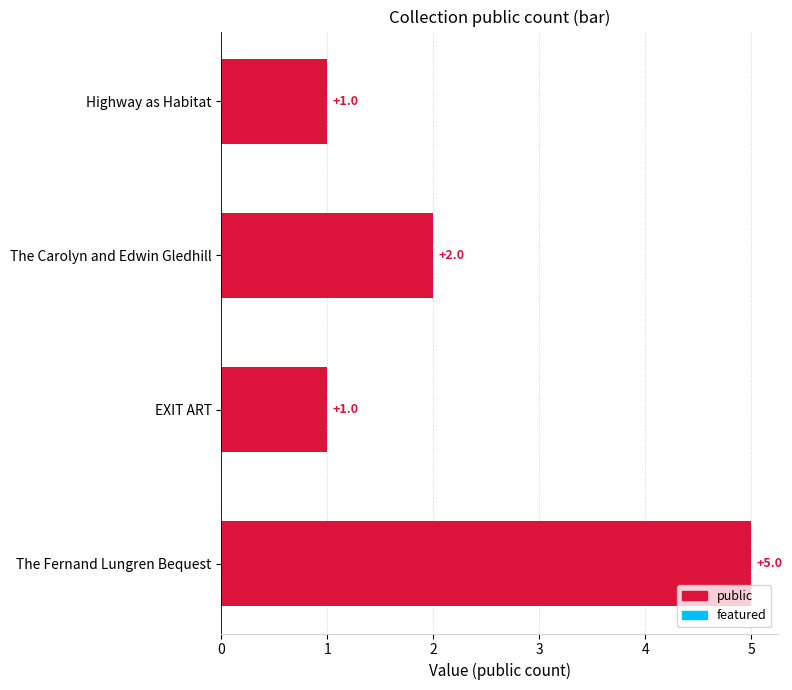

The chart shows a value of 1 at The Carolyn and Edwin Gledhill. True or false?

False